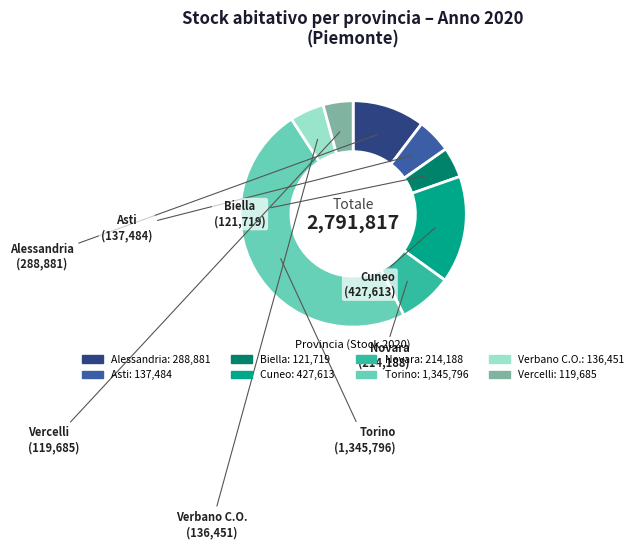

Combined, do Verbano C.O. and Torino account for over 50%?

Yes